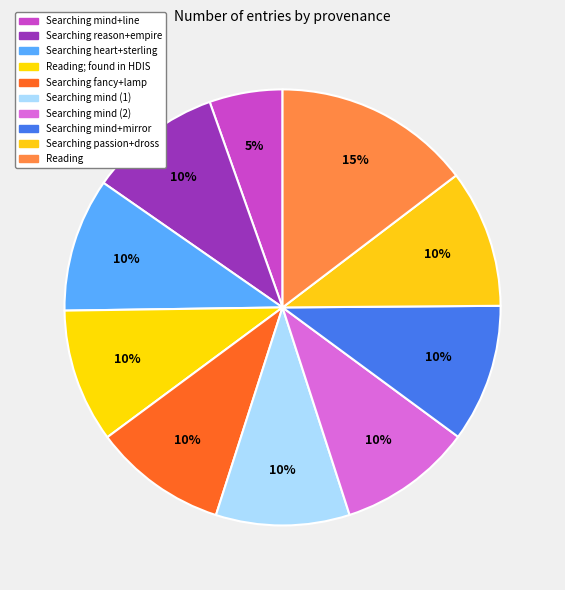

Count the number of slices in the pie.

10